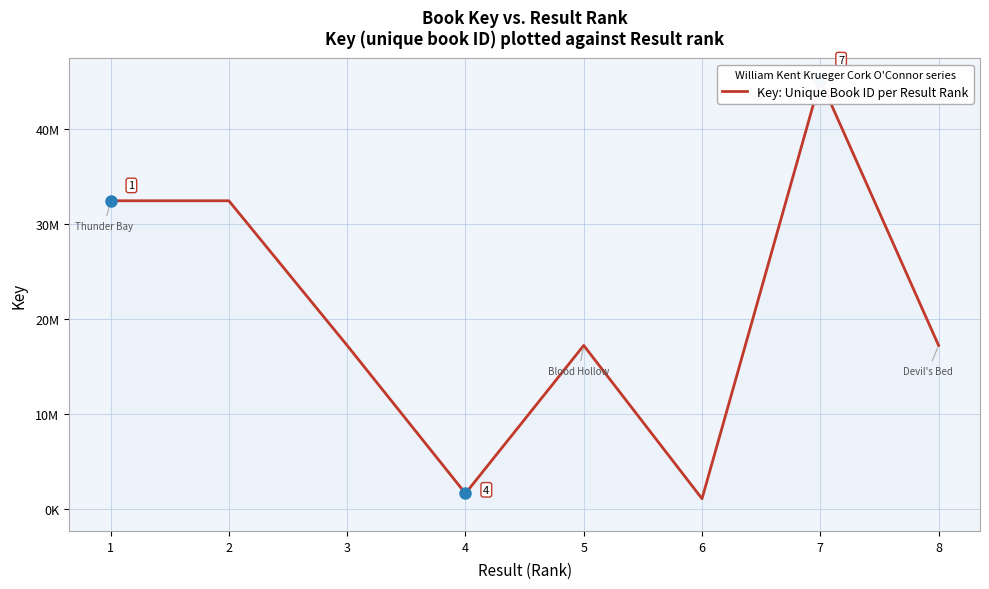

What is the average value?

20561563